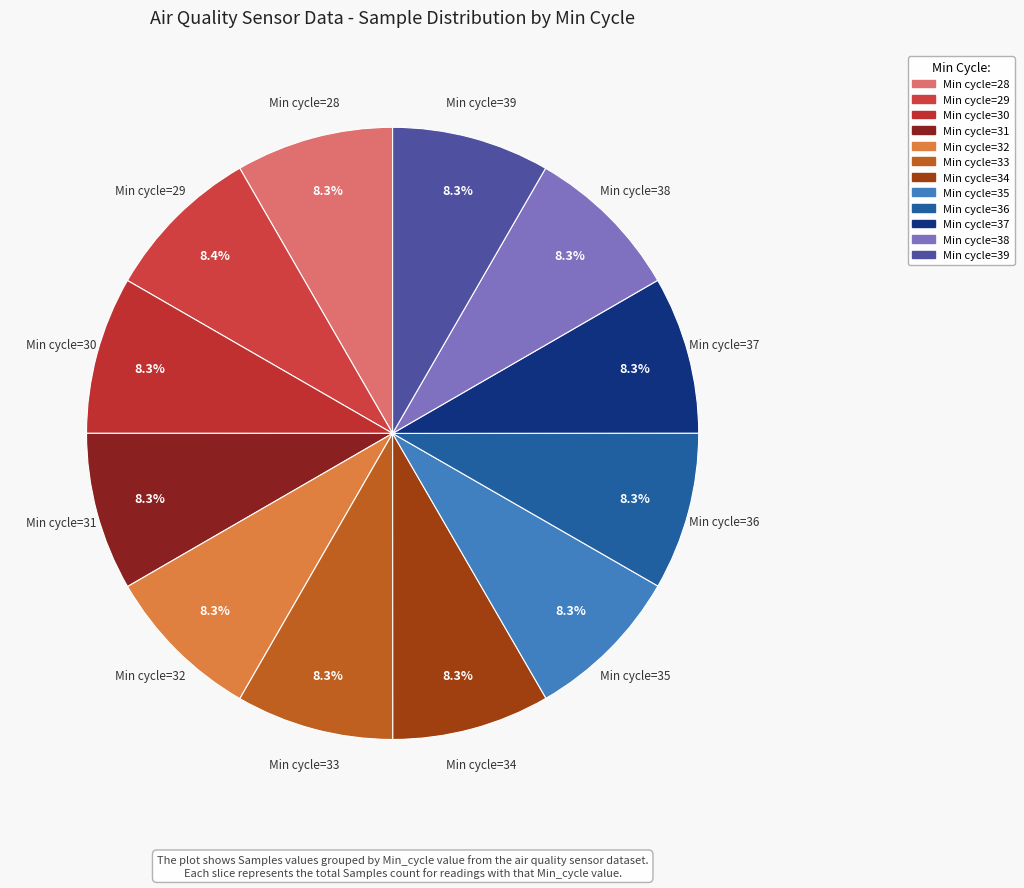

How many segments does this pie chart have?

12